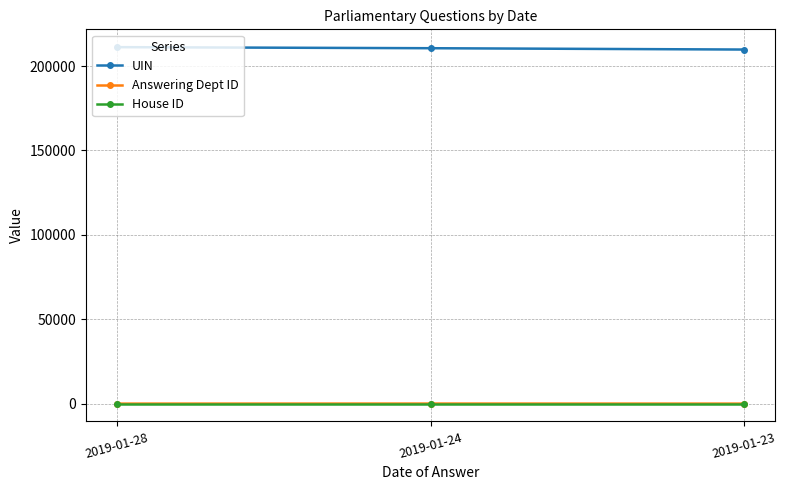

Where is UIN nearest to the value 210507?

2019-01-24